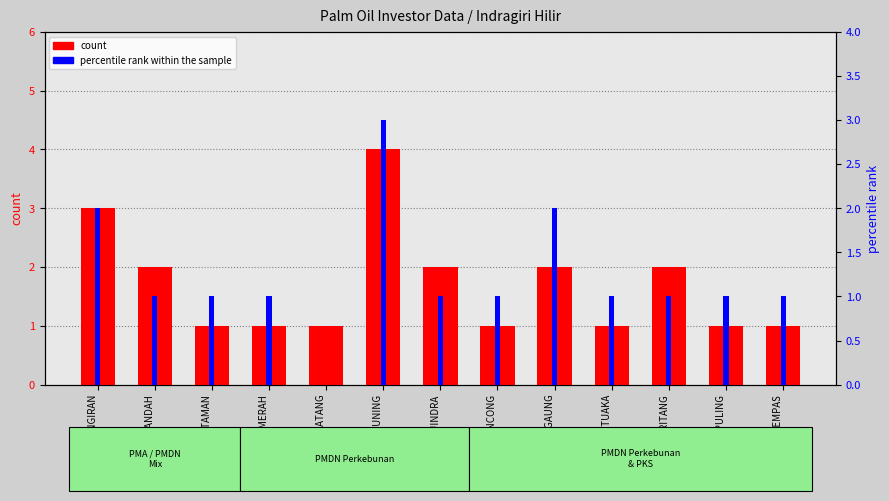

Where does the percentile rank within the sample series first go above 1?

KEC. PLANGIRAN